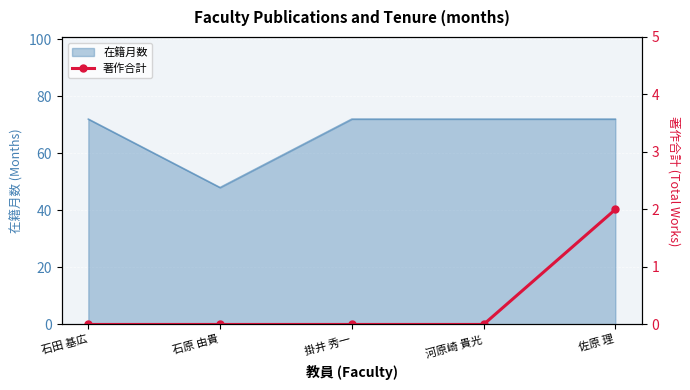

How many lines are shown in the chart?

1